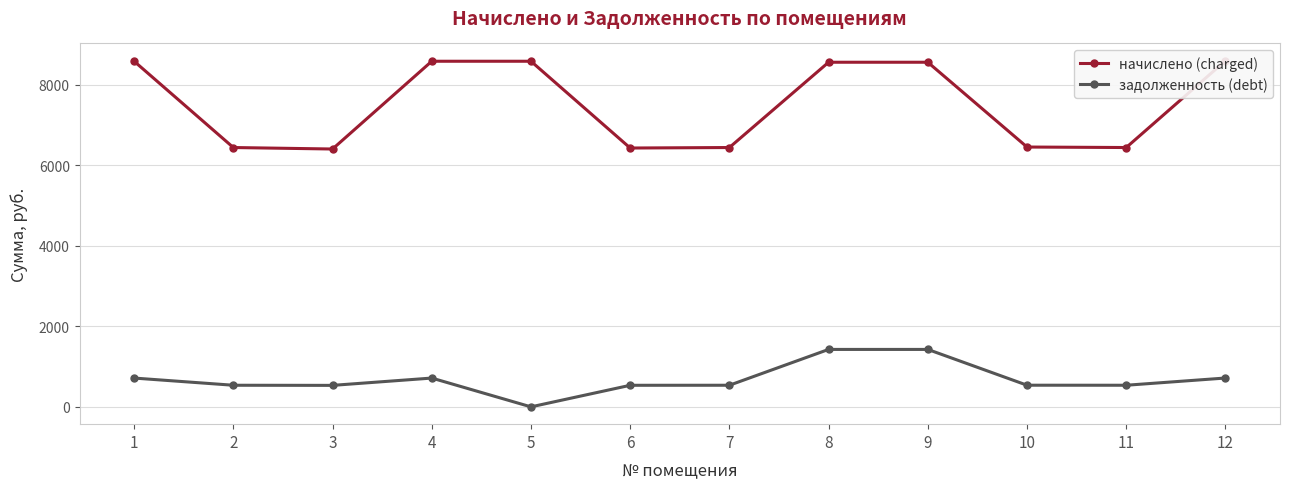

Is it true that задолженность (debt) equals -728.0 at 5?

False